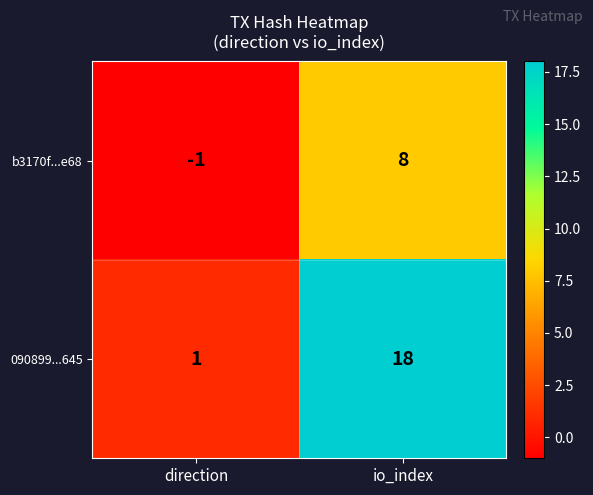

Which category has the lowest value in the 090899...645 series?

direction